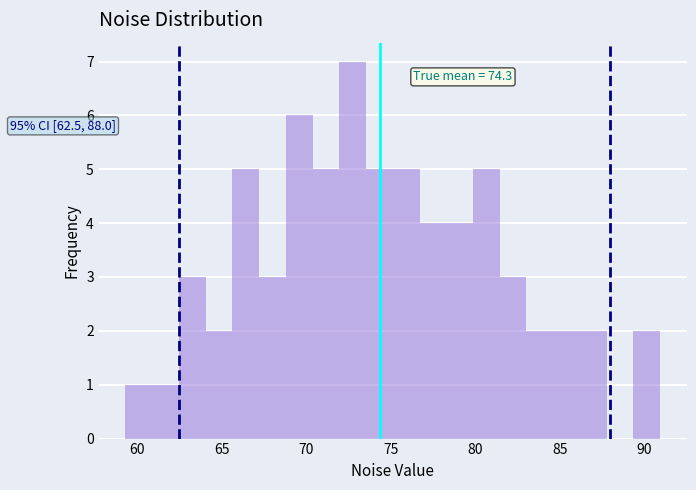

Read against the x-axis, roughly where is the centre of the tallest bar?

72.5